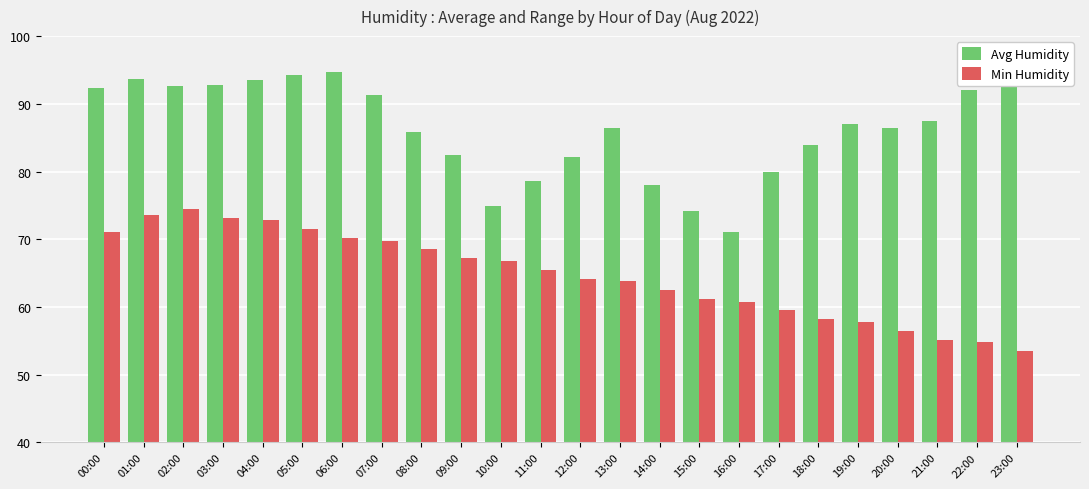

What is the greatest value displayed?

94.8